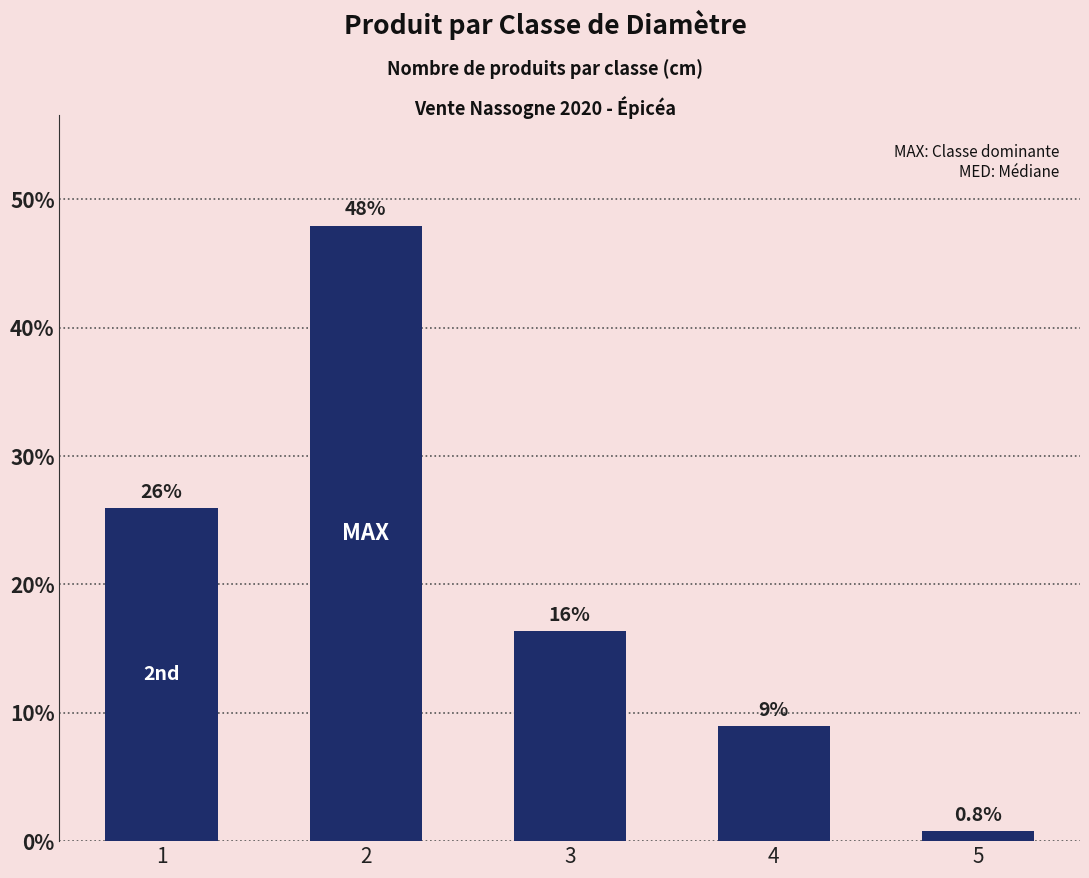

Reading left to right, what are all the values shown in this chart?

1=26.0	2=47.9	3=16.4	4=9.0	5=0.8